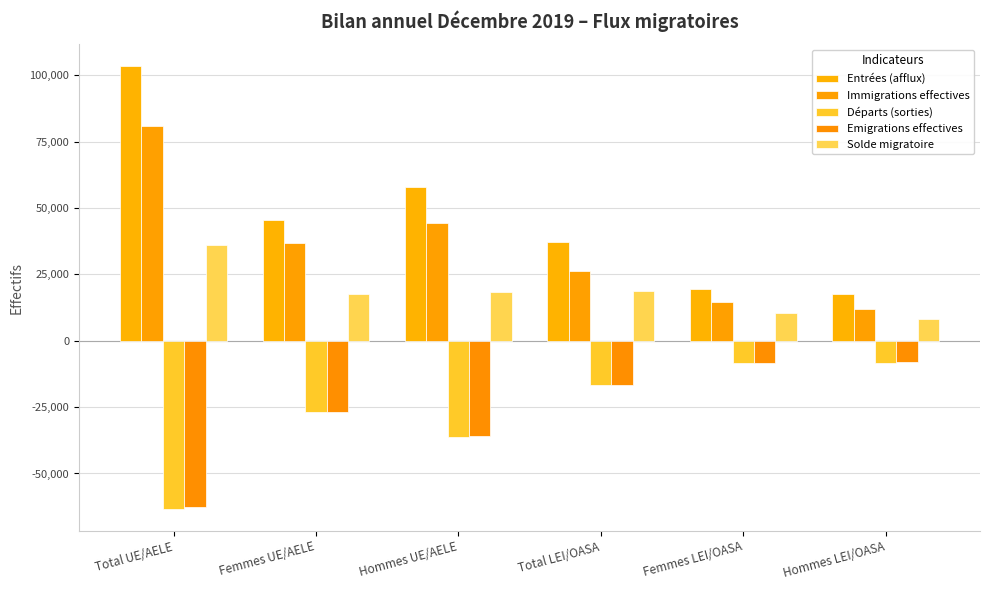

True or false: Immigrations effectives has a value of 20176 at Femmes LEI/OASA.

False